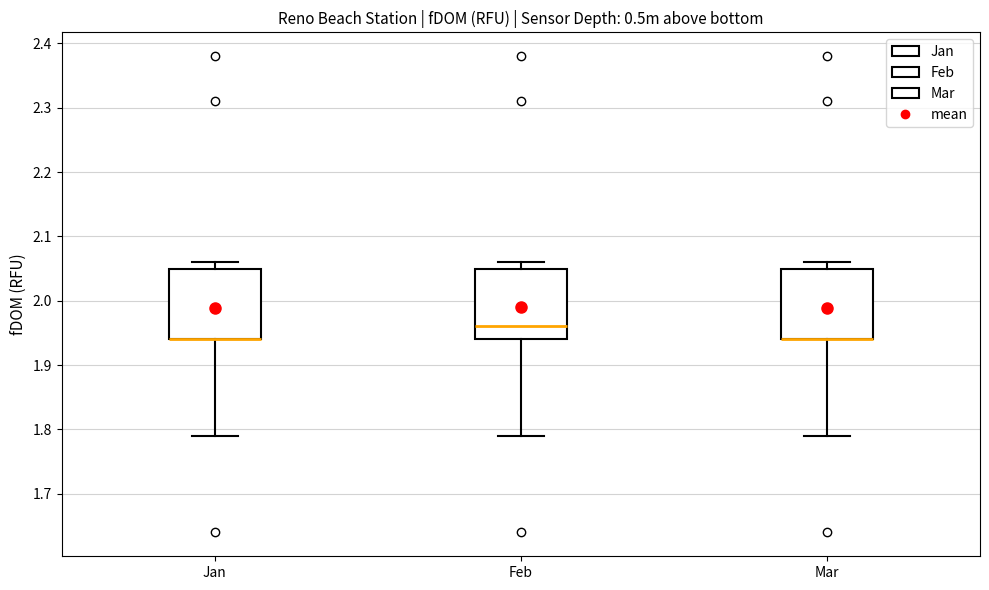

Reading left to right, read every box against the y-axis: the position of its median line, the range the box covers, and the ends of its whiskers. The values are not printed on the chart, so give them approximately, as read against the axis.

Jan: median 1.94 (drawn on the box's lower edge), box 1.94 to 2.05, whiskers 1.79 to 2.06
Feb: median 1.96, box 1.94 to 2.05, whiskers 1.79 to 2.06
Mar: median 1.94 (drawn on the box's lower edge), box 1.94 to 2.05, whiskers 1.79 to 2.06